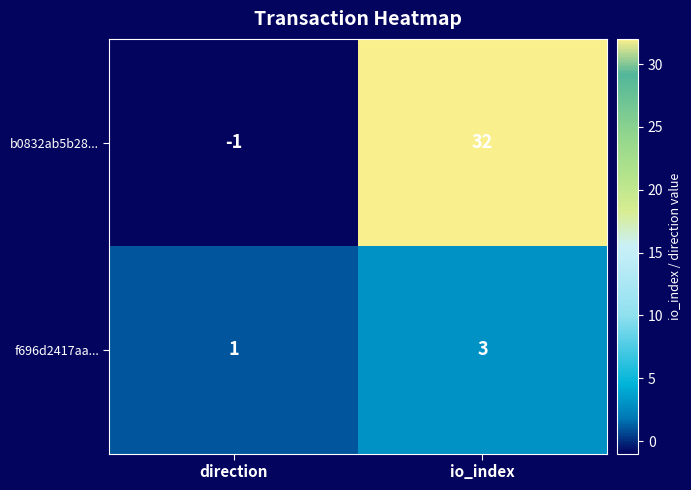

Where is f696d2417aa... nearest to the value 2?

direction